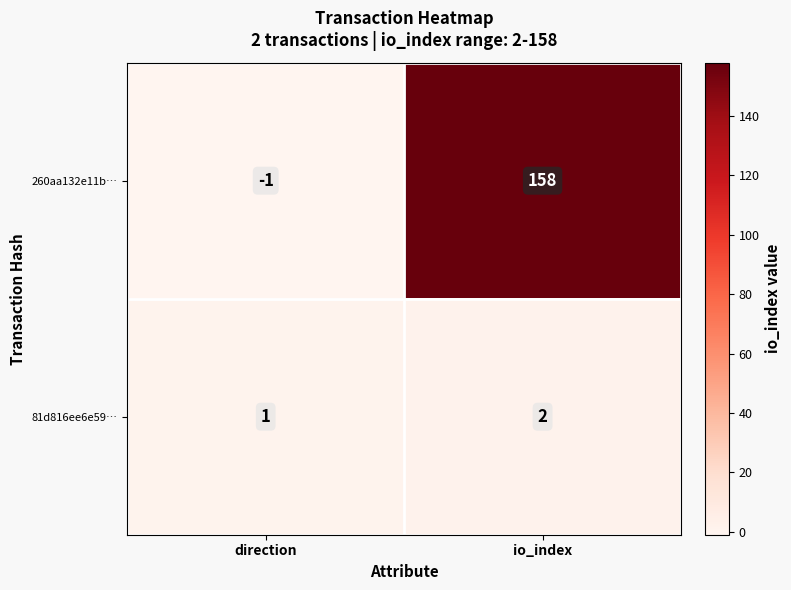

What is the sum of all 260aa132e11b… values?

157